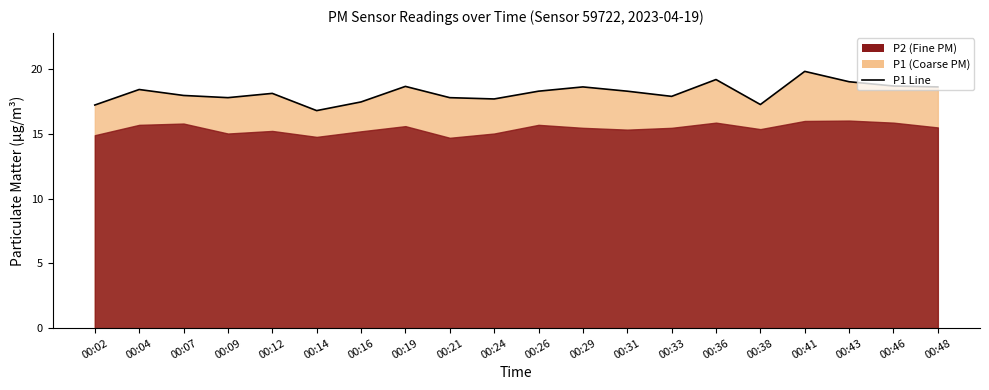

What is the greatest value displayed?

19.8